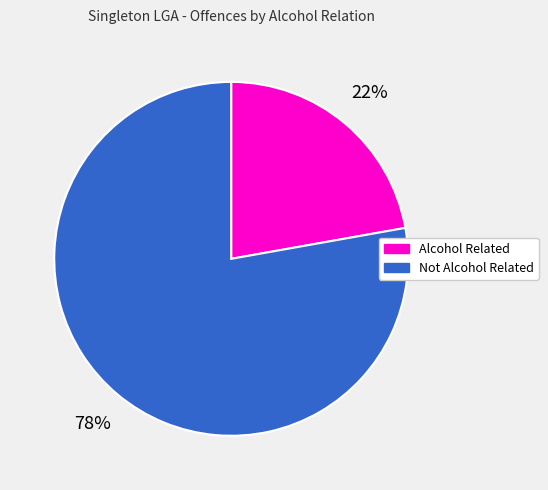

To the nearest percent, what is the average slice percentage?

50%